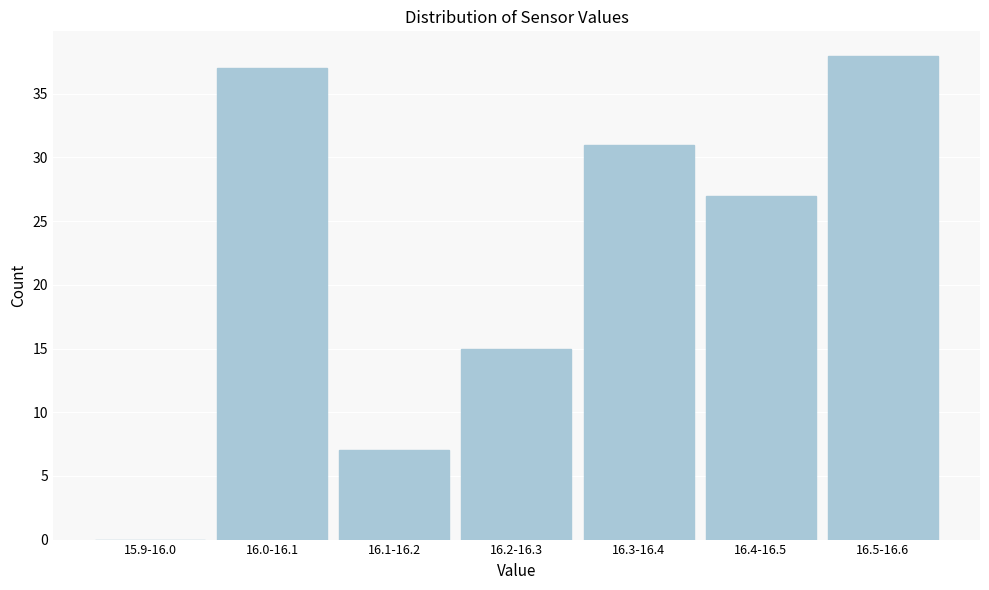

Reading left to right, list all the values displayed in this chart.

15.9-16.0=0	16.0-16.1=37	16.1-16.2=7	16.2-16.3=15	16.3-16.4=31	16.4-16.5=27	16.5-16.6=38